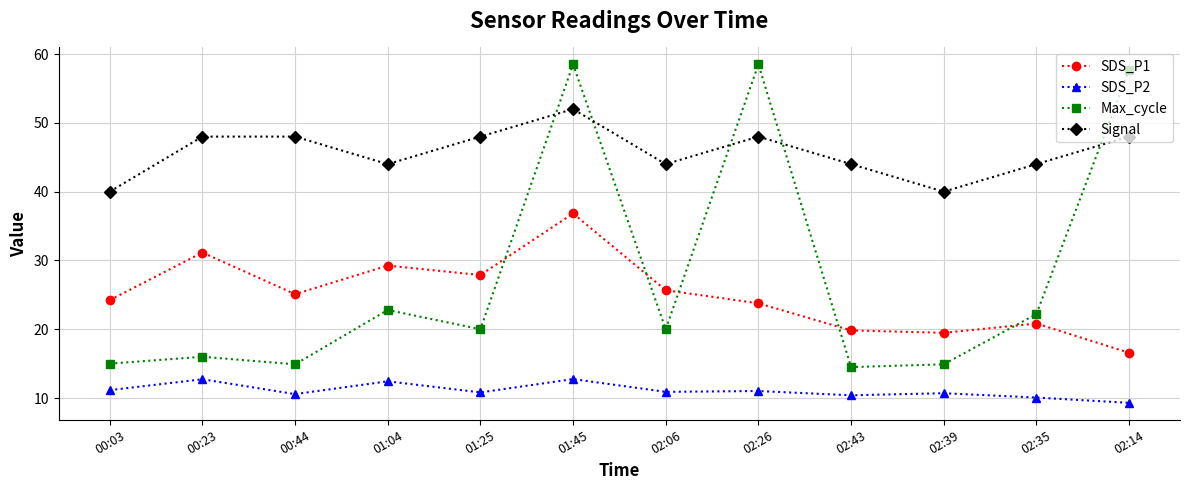

True or false: SDS_P2 has more than 1 points higher than both neighbors.

True